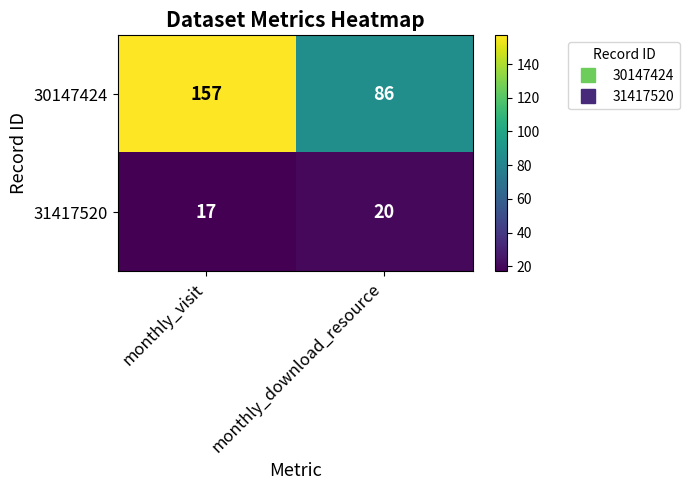

What is the sum of all 31417520 values?

37